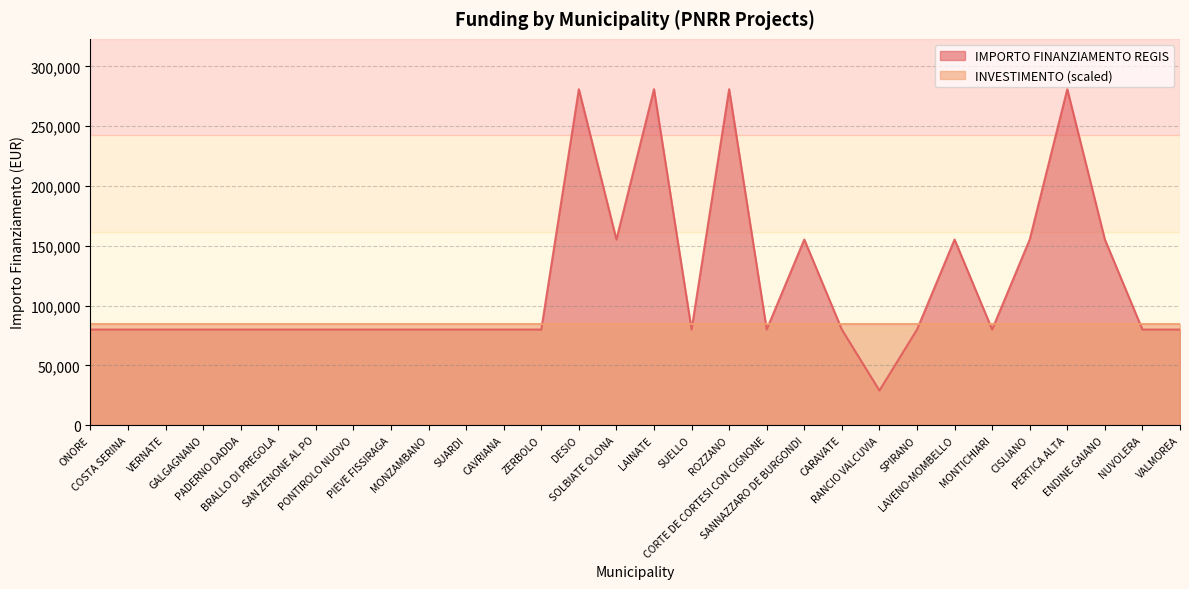

What is the change in value from BRALLO DI PREGOLA to ENDINE GAIANO?

+75312